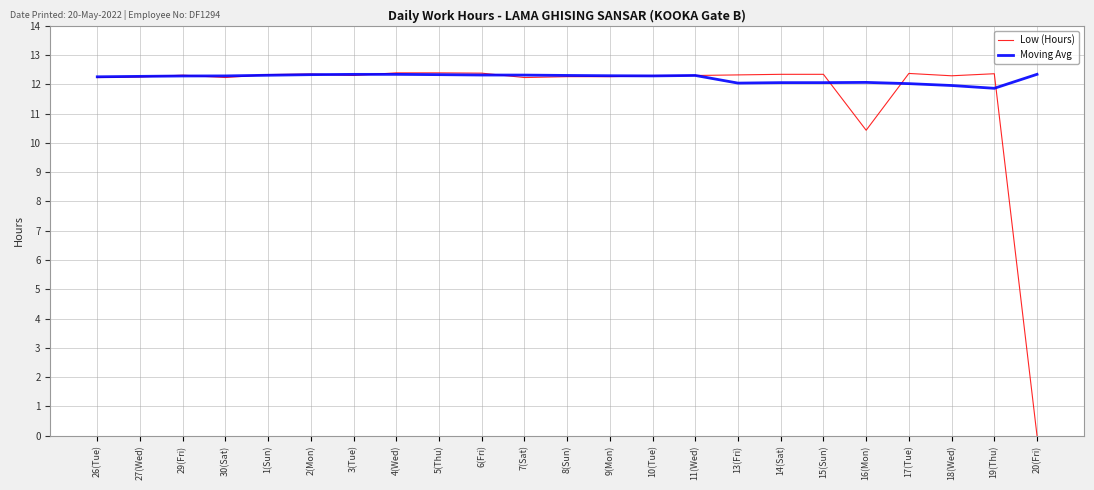

What is the spread (max minus min) of values at 16(Mon)?

1.6